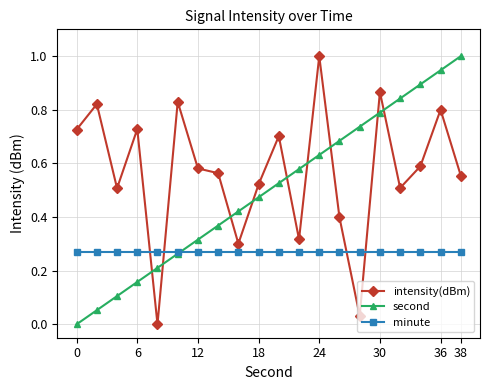

Which series has the largest total across all categories?

intensity(dBm)